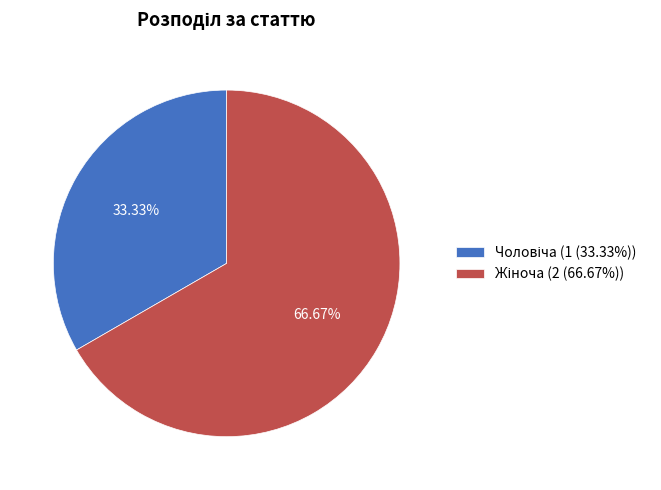

Does any single category account for the majority?

Yes